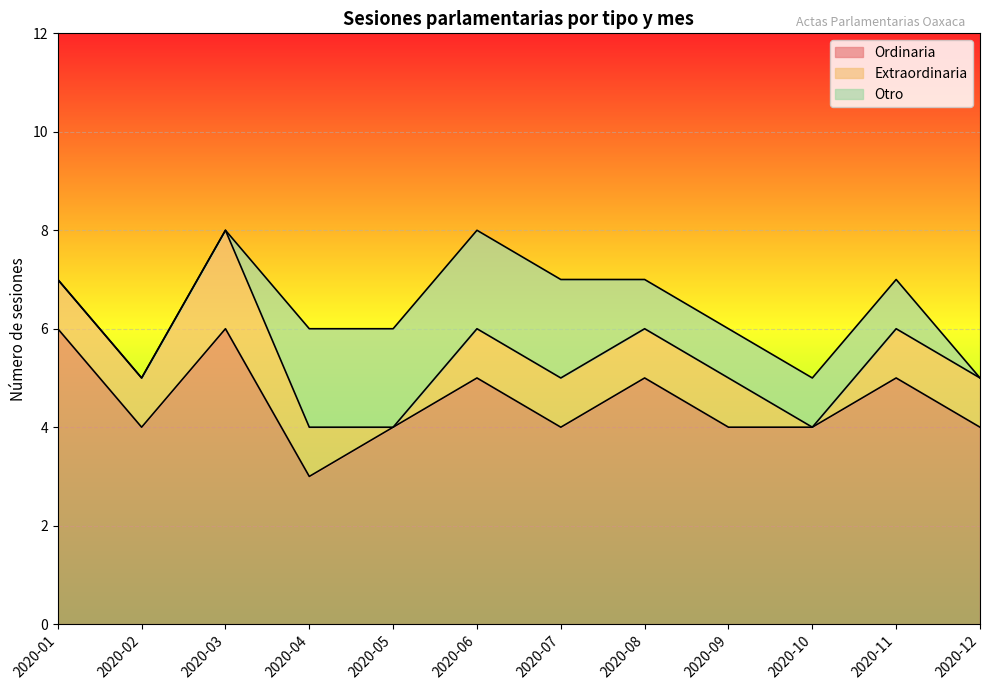

What is the total value across all series at 2020-07?

7